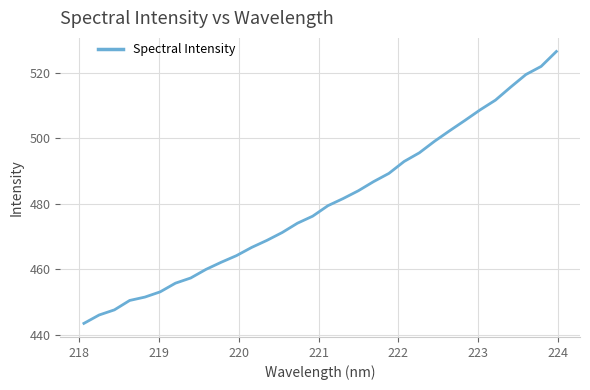

What is the difference between the maximum and minimum values?

82.8